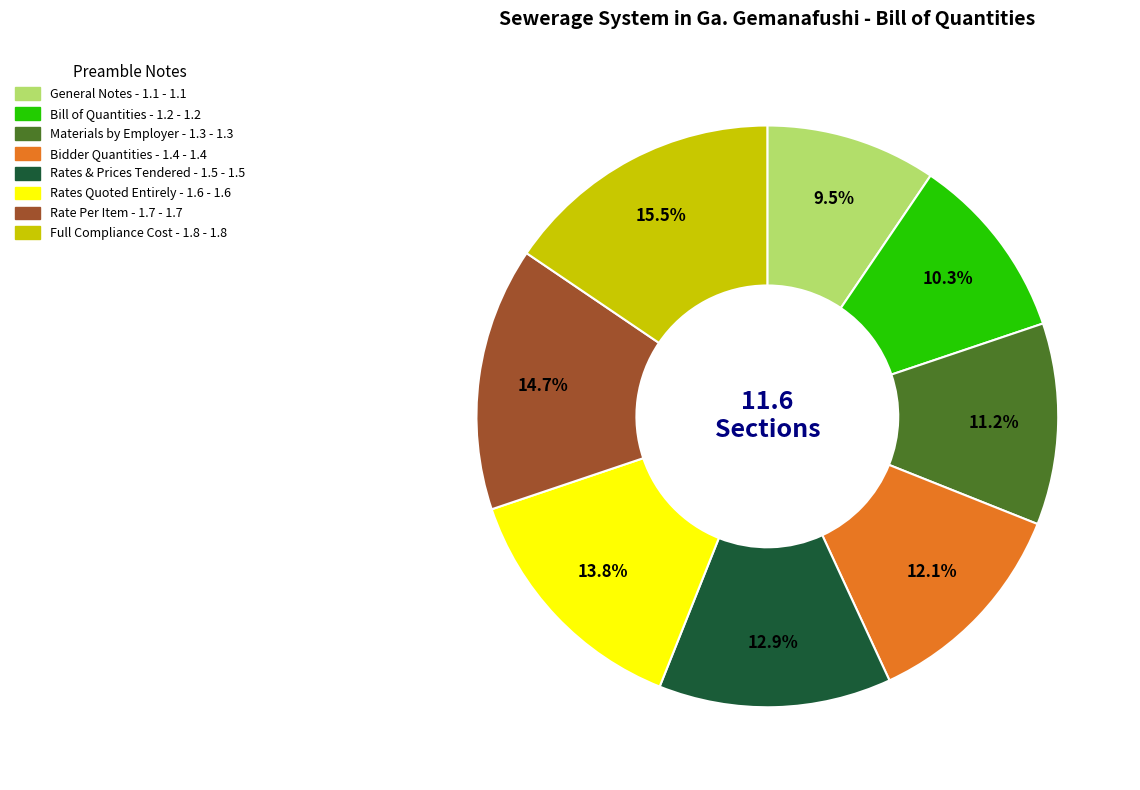

Does any single category account for the majority?

No